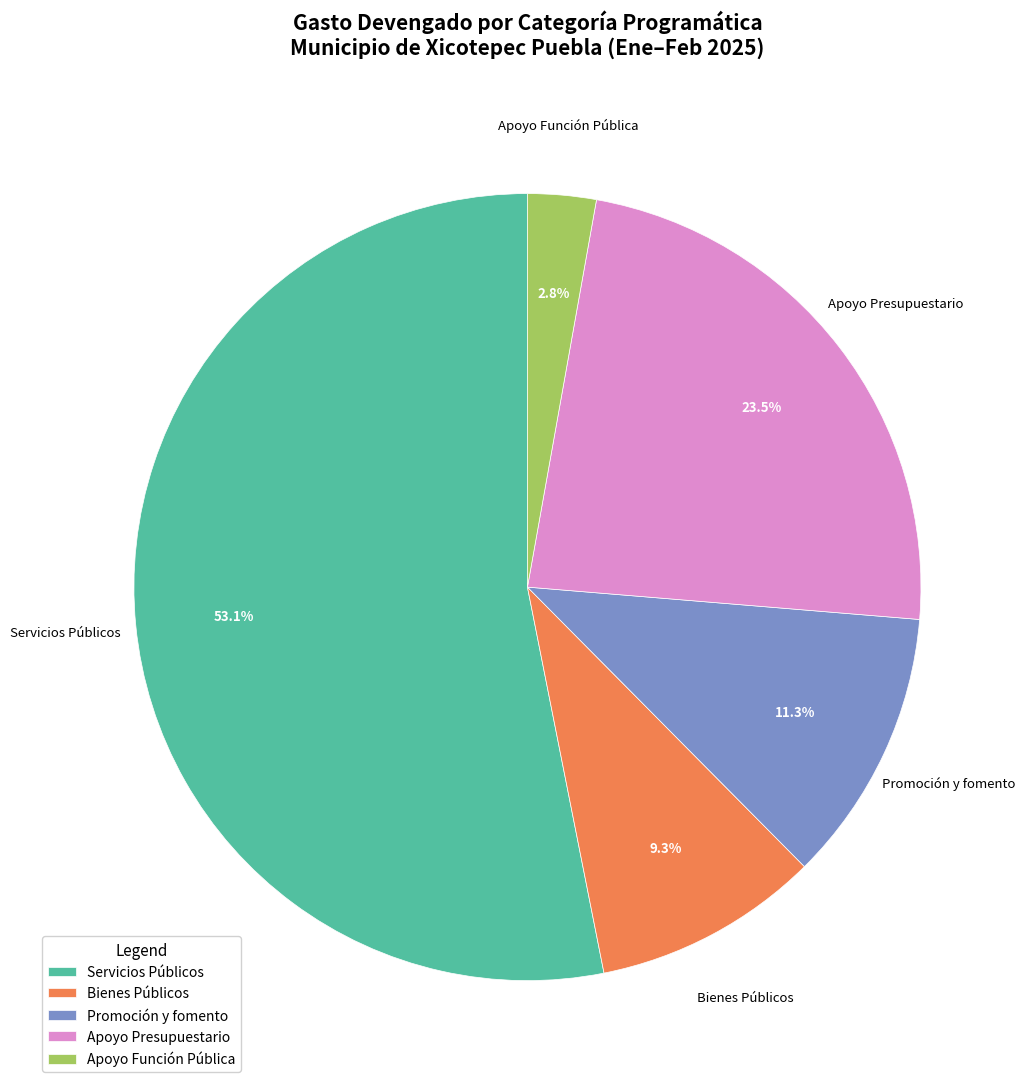

Combined, do Apoyo Función Pública and Apoyo Presupuestario account for over 50%?

No